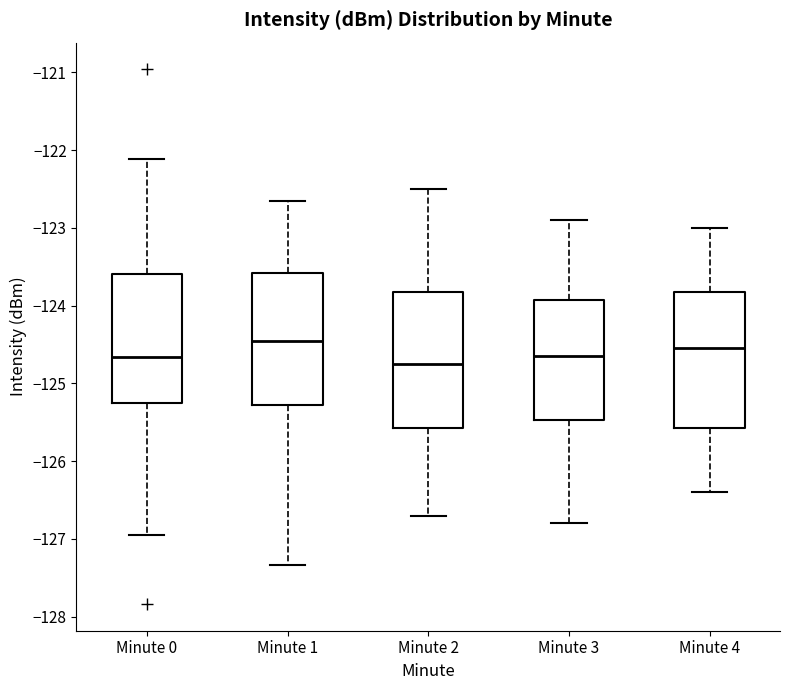

Where is the upper edge of the box for Minute 0 on the y-axis? The values are not printed on the chart, so give them approximately, as read against the axis.

-123.6